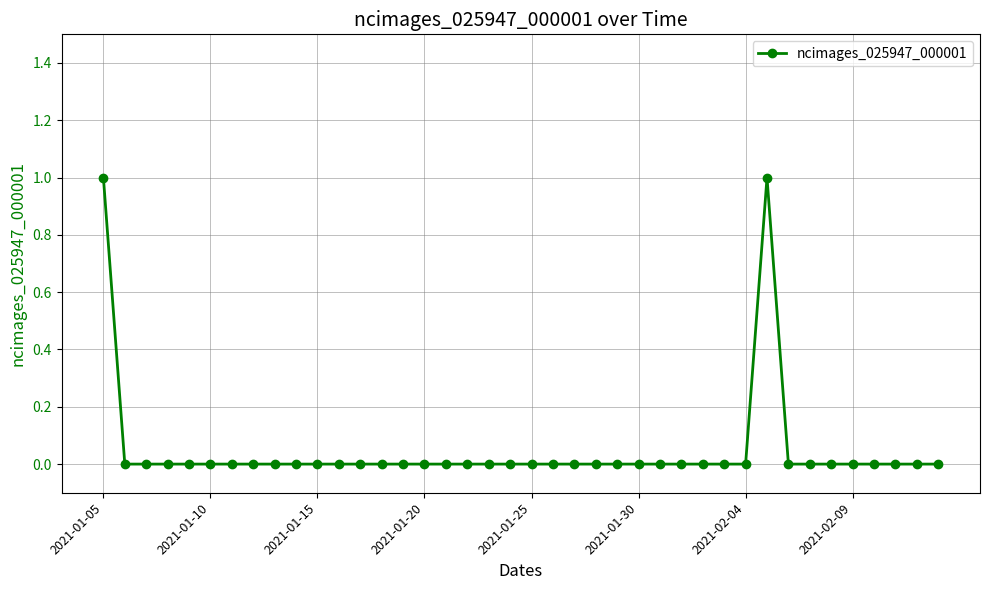

How many lines are shown in the chart?

1